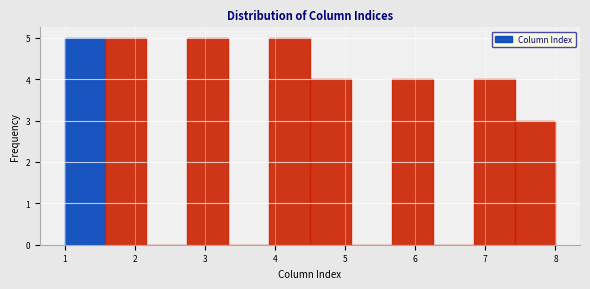

Reading left to right, list every bar in this chart as the range it spans on the x-axis followed by its height. Neither the bar edges nor the heights are printed on the chart, so give them approximately, as read against the axes.

1.0 to 1.6: 5
1.6 to 2.2: 5
2.2 to 2.8: 0
2.8 to 3.3: 5
3.3 to 3.9: 0
3.9 to 4.5: 5
4.5 to 5.1: 4
5.1 to 5.7: 0
5.7 to 6.3: 4
6.3 to 6.8: 0
6.8 to 7.4: 4
7.4 to 8.0: 3